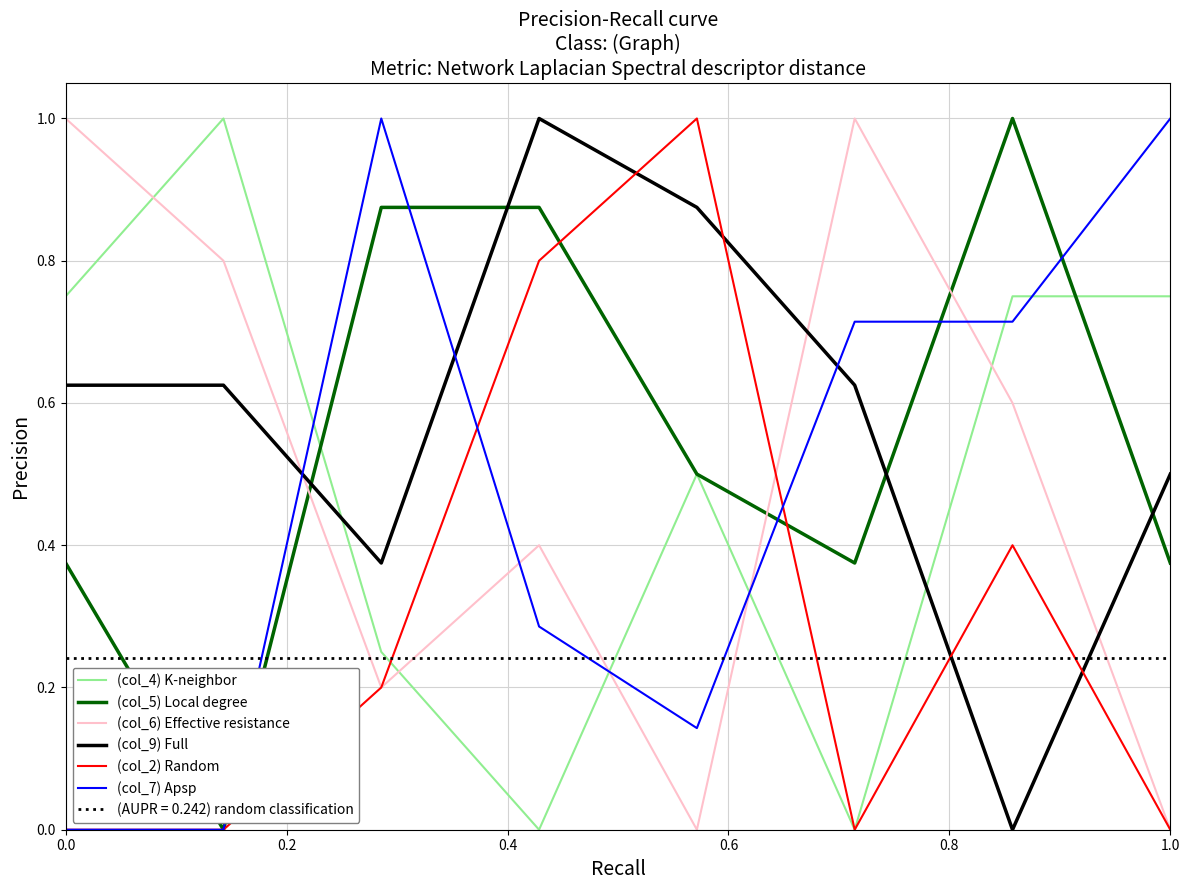

What position from the right is 0.0?

8